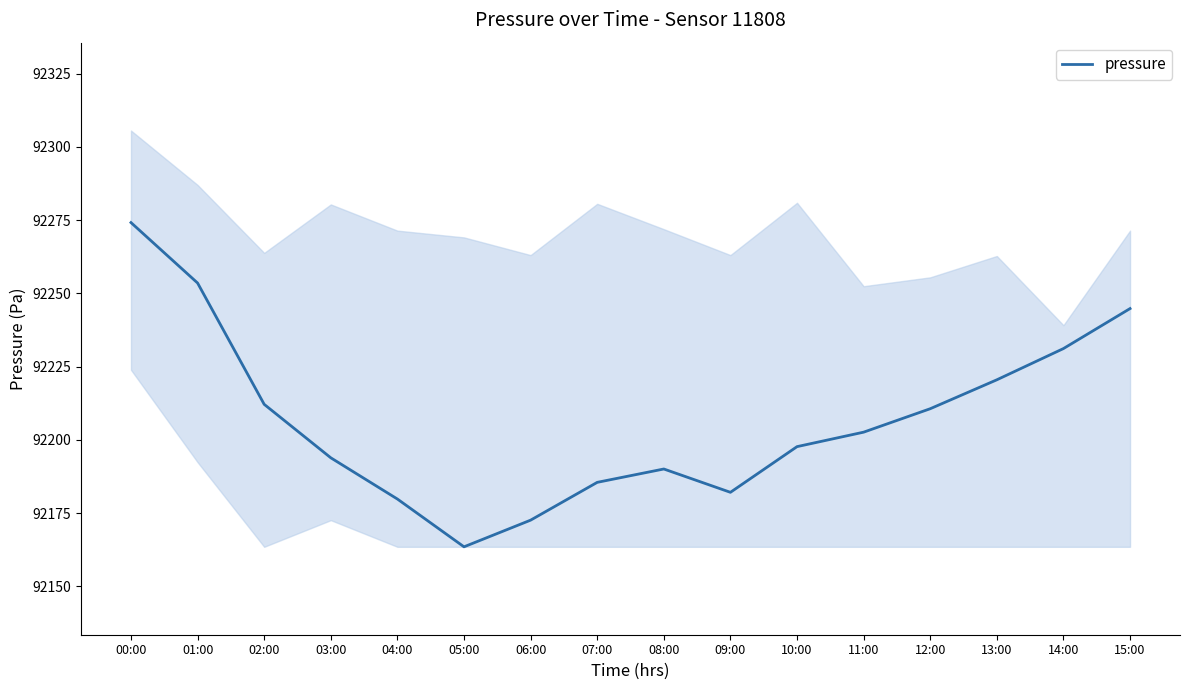

What is the sum of the values at 03:00 and 10:00?

184391.6